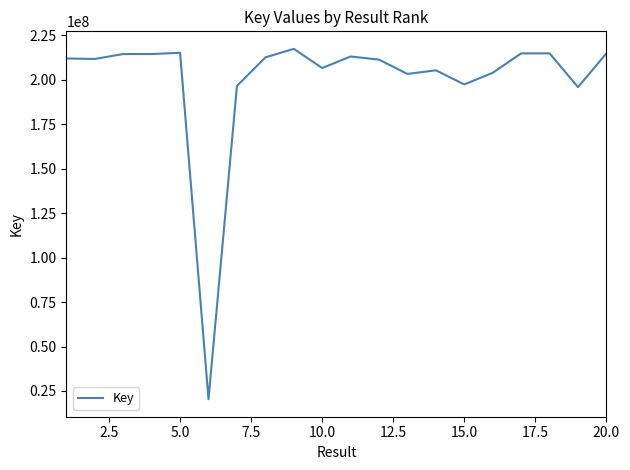

What is the greatest value displayed?

217397304